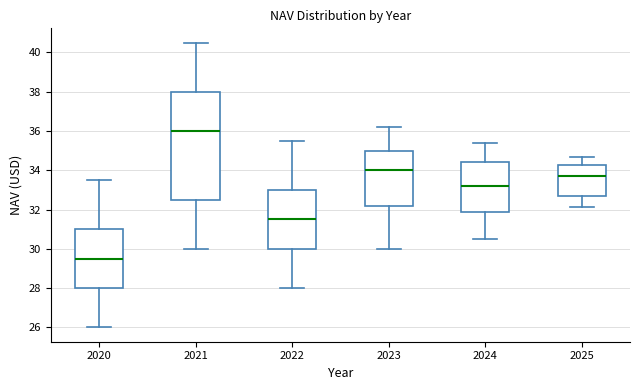

Reading left to right, transcribe this box plot: for each box, give where its median line is, the range the box spans, and where its two whiskers end, as read against the y-axis. The values are not printed on the chart, so give them approximately, as read against the axis.

2020: median 29.6, box 28.0 to 31.0, whiskers 26.0 to 33.6
2021: median 36.0, box 32.6 to 38.0, whiskers 30.0 to 40.6
2022: median 31.6, box 30.0 to 33.0, whiskers 28.0 to 35.6
2023: median 34.0, box 32.2 to 35.0, whiskers 30.0 to 36.2
2024: median 33.2, box 32.0 to 34.4, whiskers 30.6 to 35.4
2025: median 33.8, box 32.6 to 34.2, whiskers 32.2 to 34.6